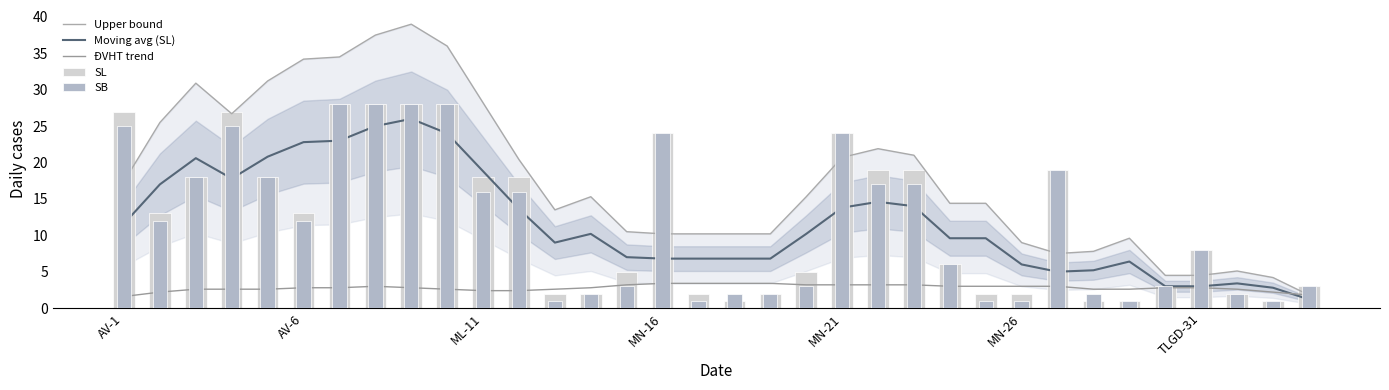

How many groups of bars are there?

34